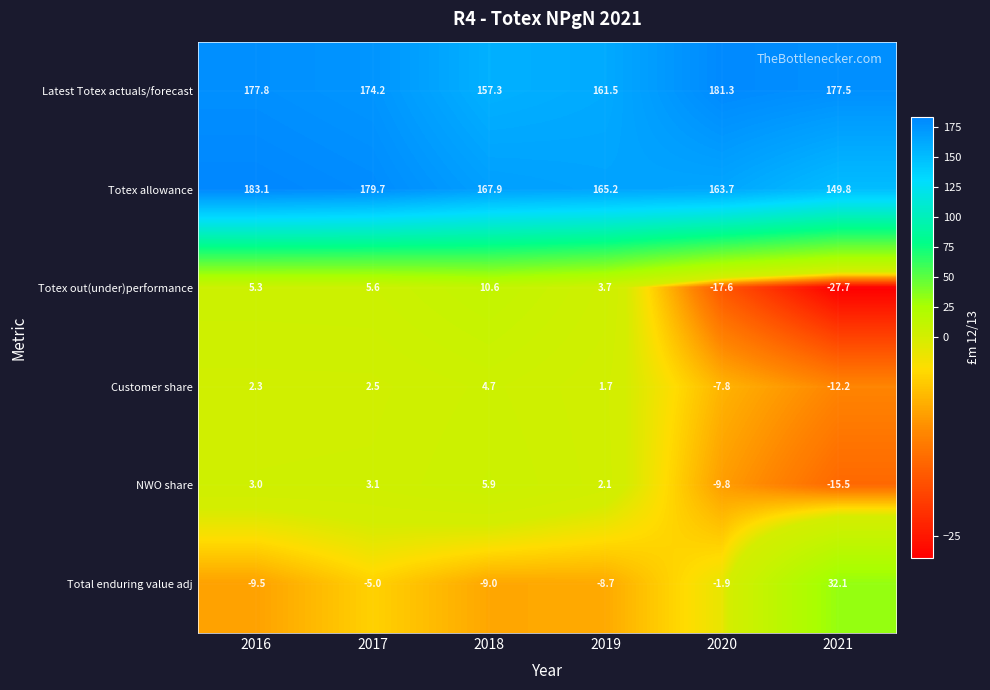

What is the sum of the Total enduring value adj values at 2016 and 2021?

22.6